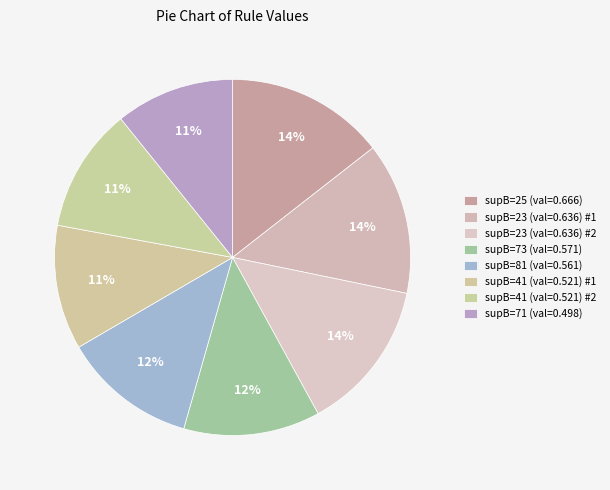

Count the number of slices in the pie.

8